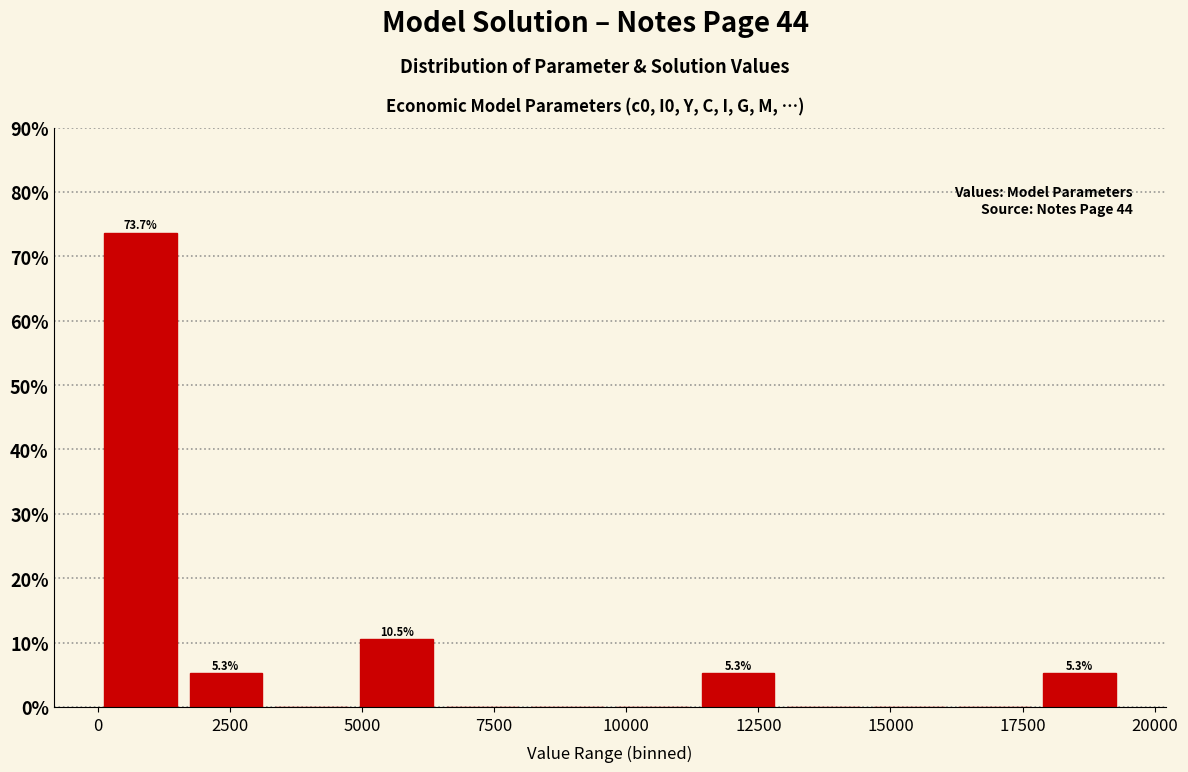

Around what value on the x-axis is the tallest bar? Give the approximate position of its centre, as read against the axis.

1000